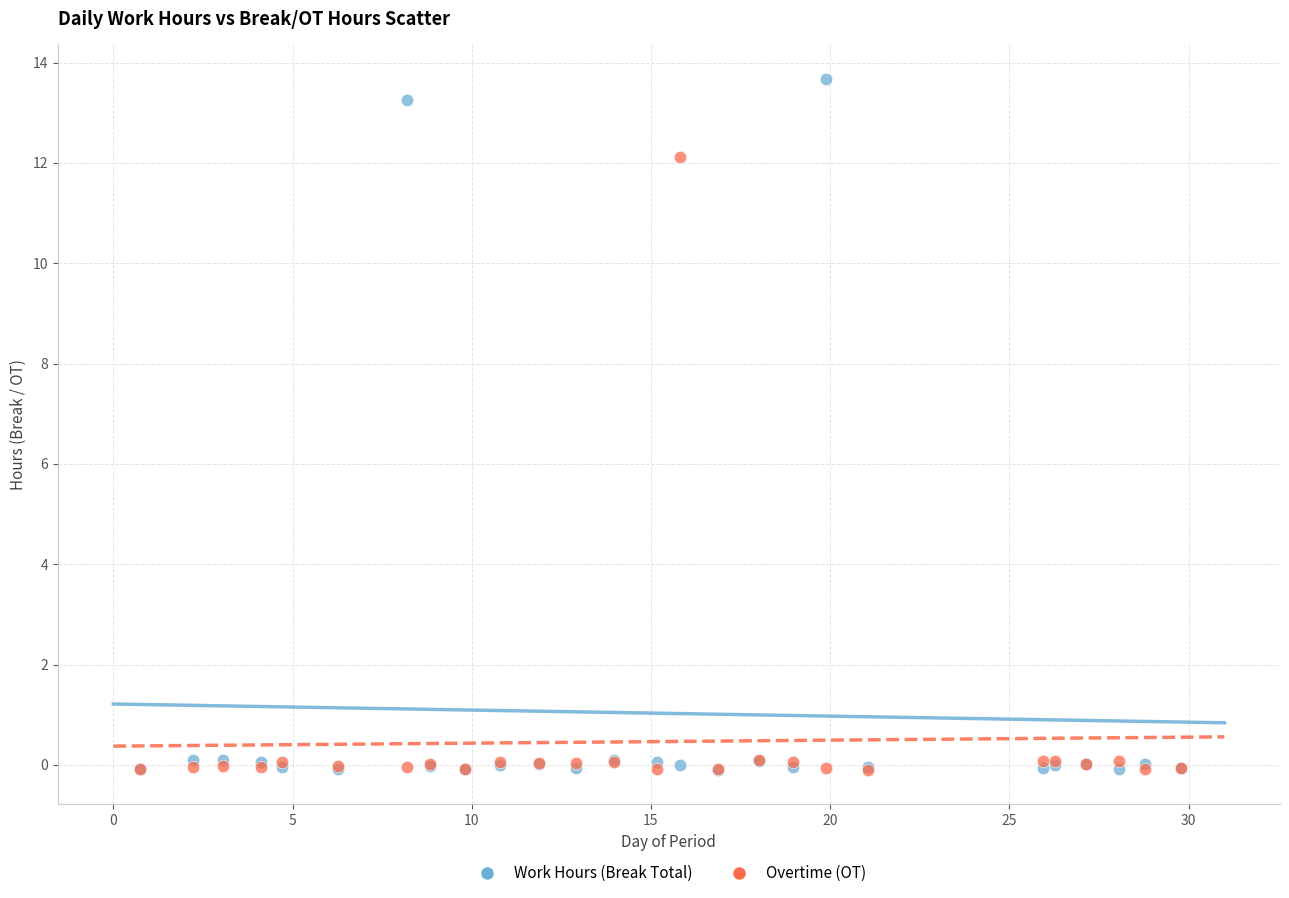

Which series has the widest spread of Y values?

Work Hours (Break Total)